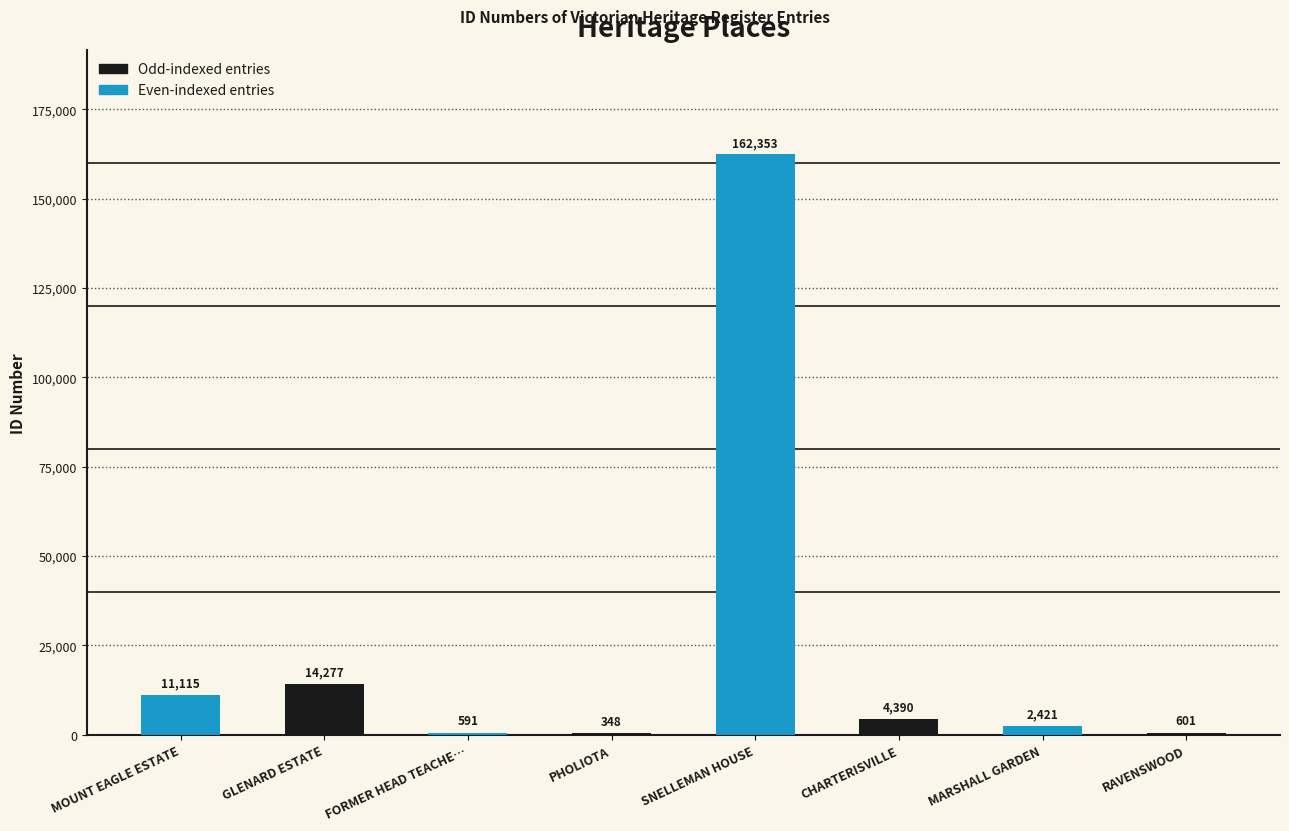

What is the change in value from PHOLIOTA to MARSHALL GARDEN?

+2073